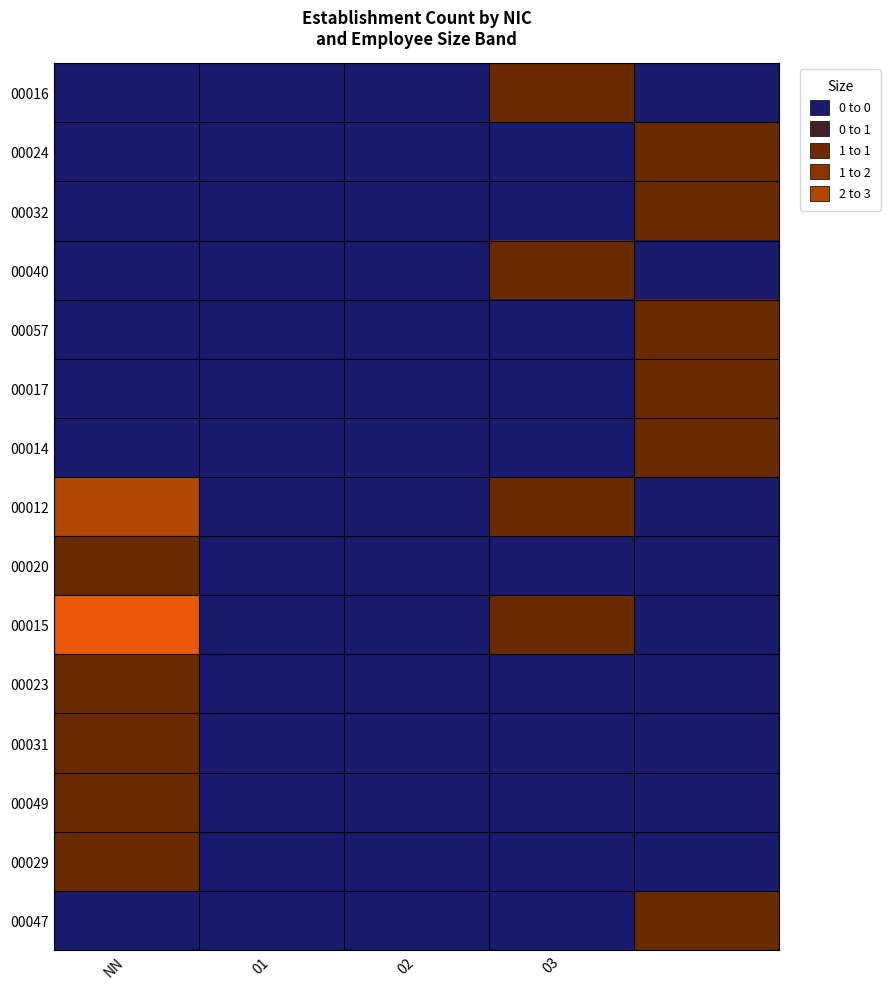

At which category is the sum across all series the highest?

NN